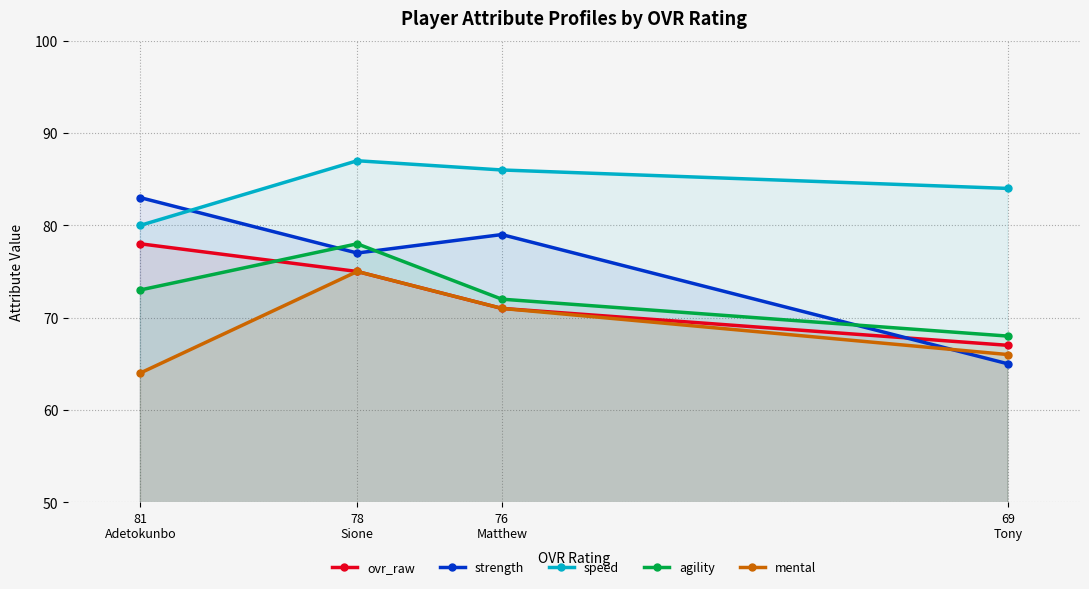

How many intersections are there between mental and strength?

1